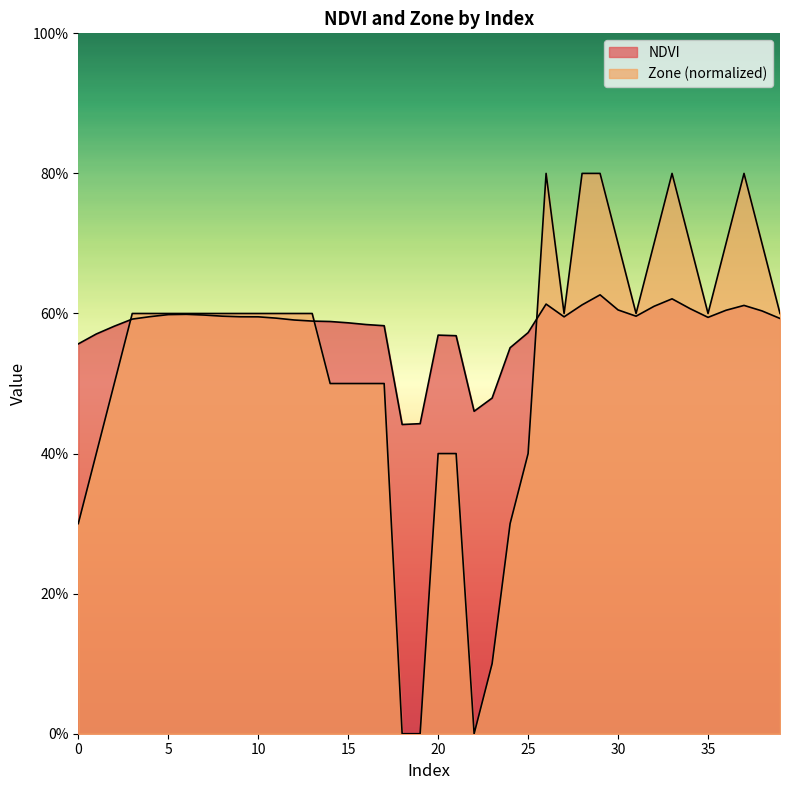

What is the difference between the maximum and minimum values in the NDVI series?

0.2